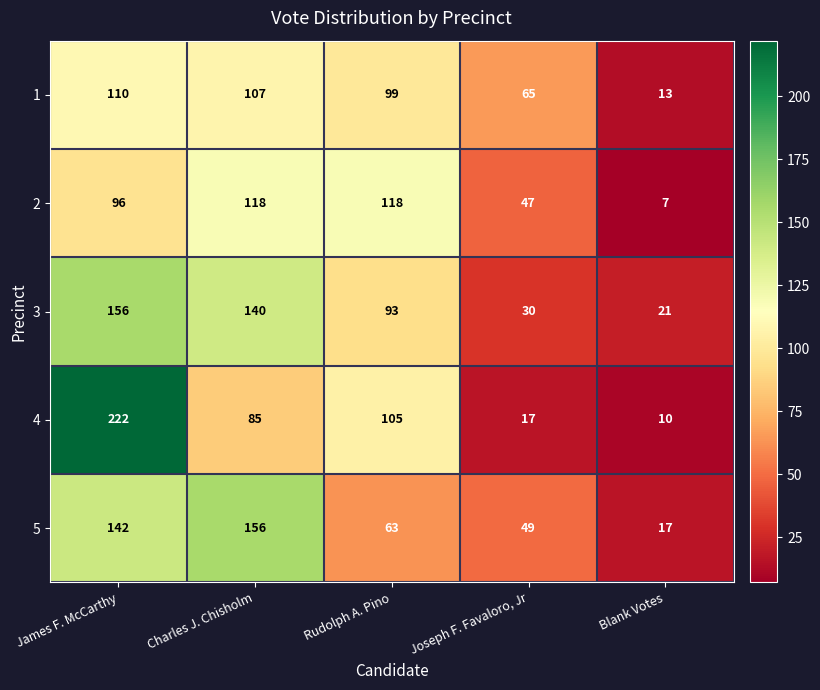

Between Charles J. Chisholm and Joseph F. Favaloro, Jr, which series saw the biggest shift?

3